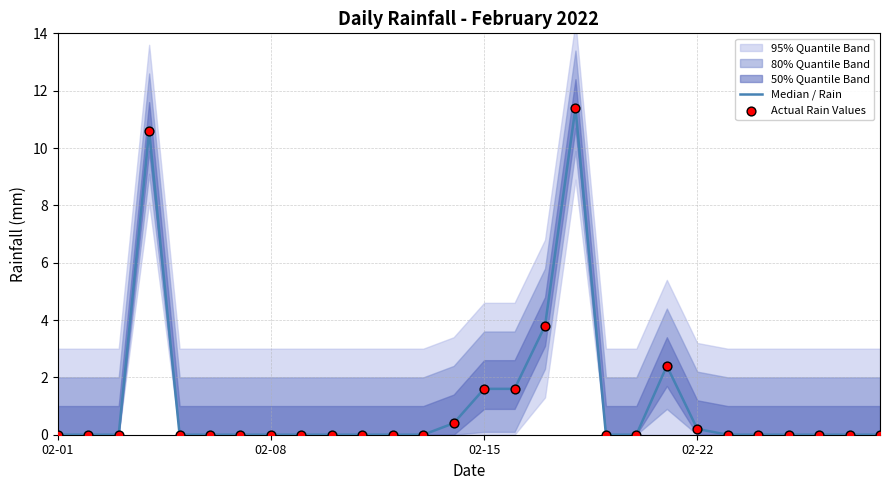

Which series contains the lowest Y value?

Median / Rain